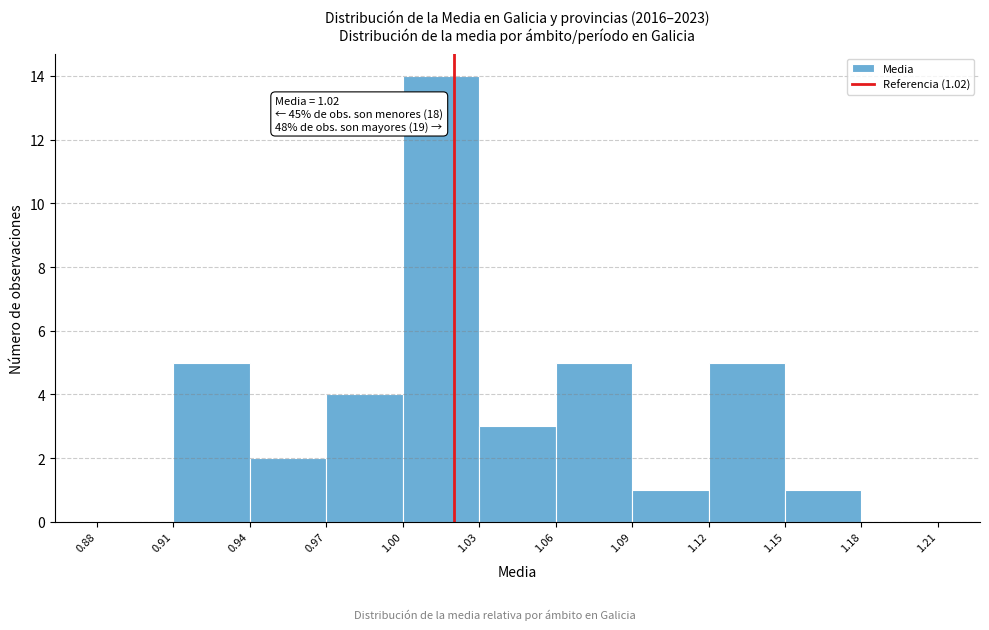

Which range on the x-axis has the tallest bar?

1.00 to 1.03